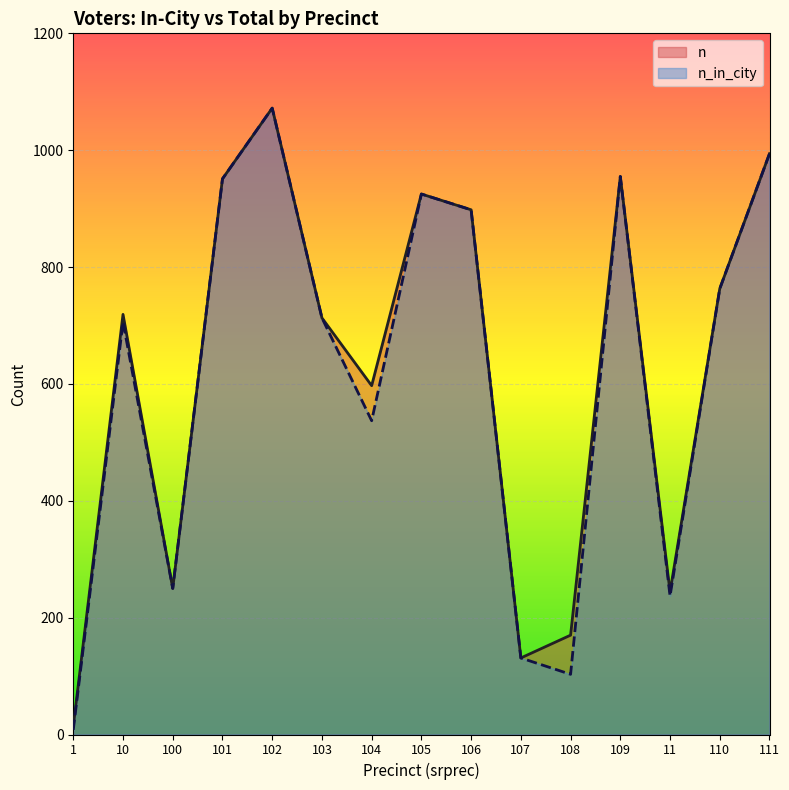

Reading left to right, what are all the values shown in this chart?

n_in_city: 1=8	10=706	100=250	101=951	102=1072	103=713	104=537	105=925	106=898	107=131	108=103	109=955	11=237	110=763	111=994
n: 1=14	10=719	100=250	101=951	102=1072	103=713	104=597	105=925	106=898	107=131	108=170	109=955	11=244	110=763	111=994